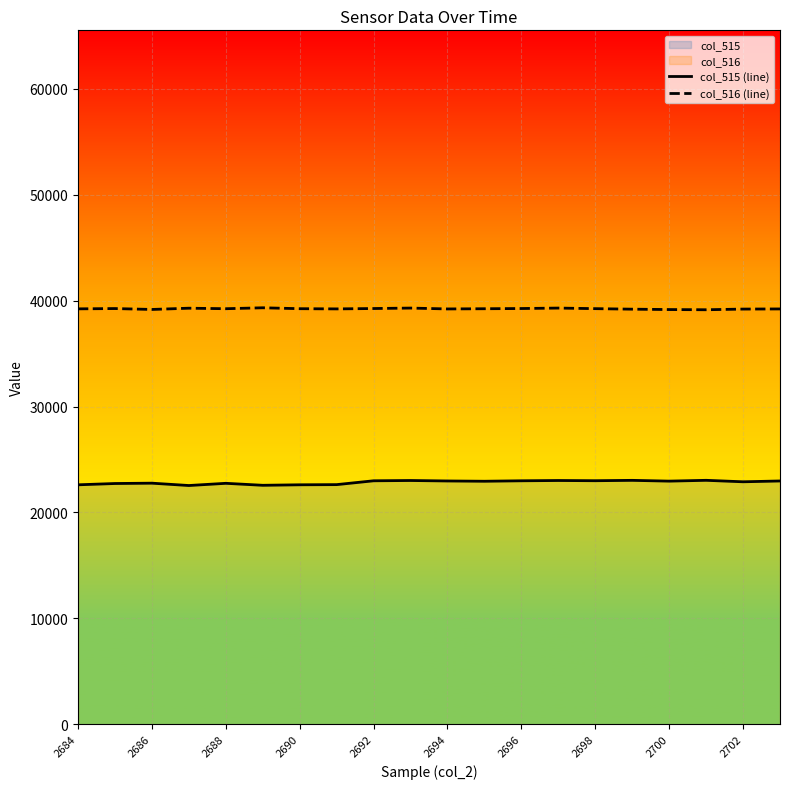

What is the total value across all series at 2700?

62123